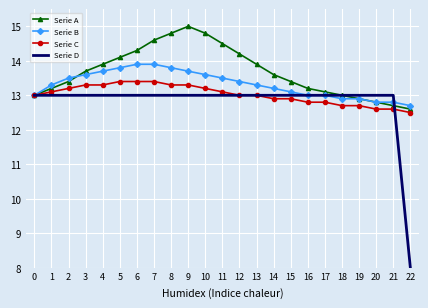

Rank the series by their maximum value, from highest to lowest.

Serie A, Serie B, Serie C, Serie D